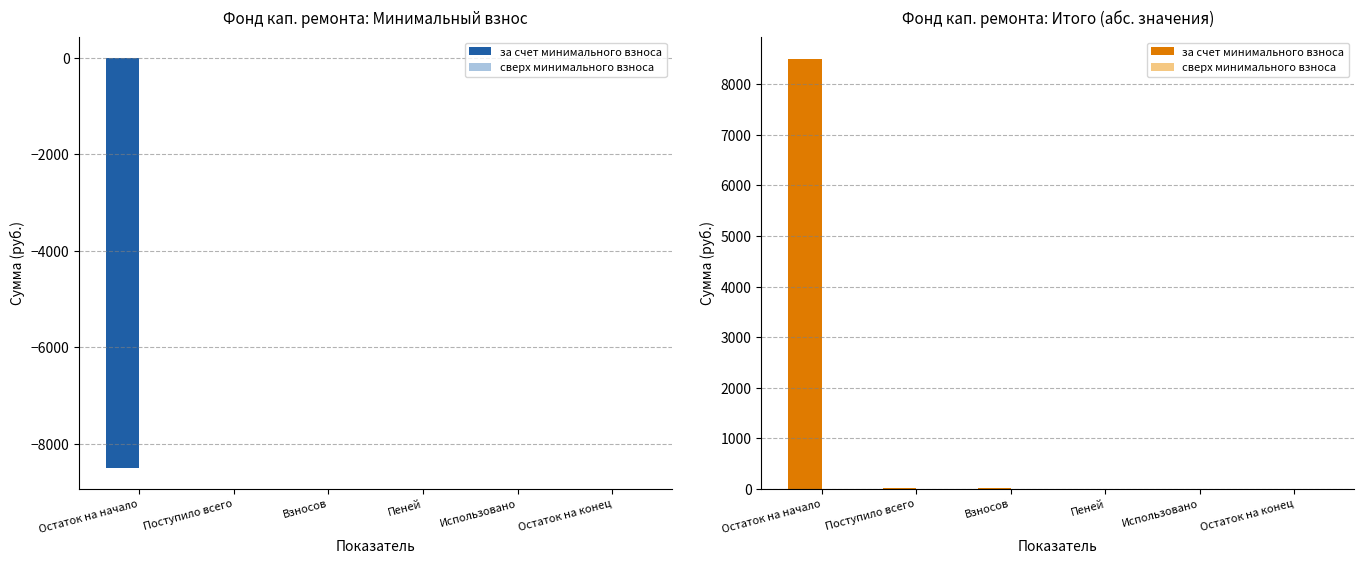

Is the value of за счет минимального взноса at Взносов greater than the value of сверх минимального взноса at Пеней?

Yes